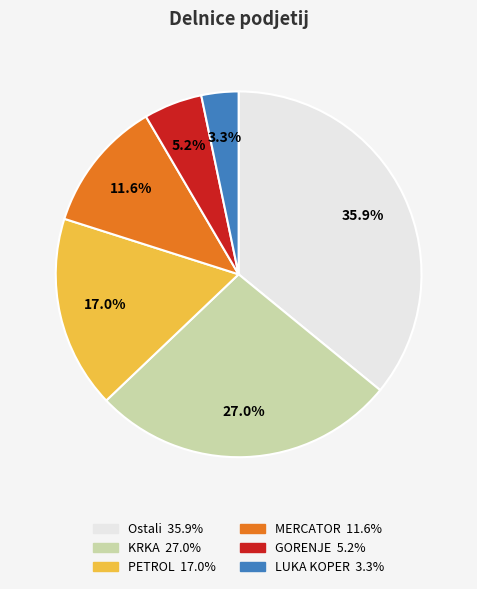

Is it true that MERCATOR is 12% of the pie?

True